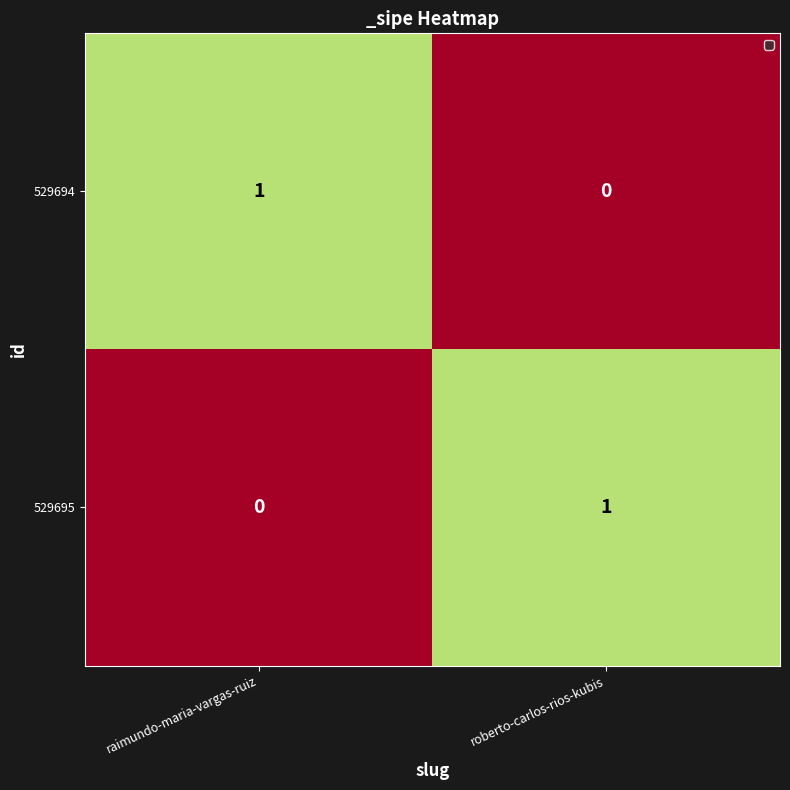

Rank the categories by 529694 value from lowest to highest.

roberto-carlos-rios-kubis, raimundo-maria-vargas-ruiz